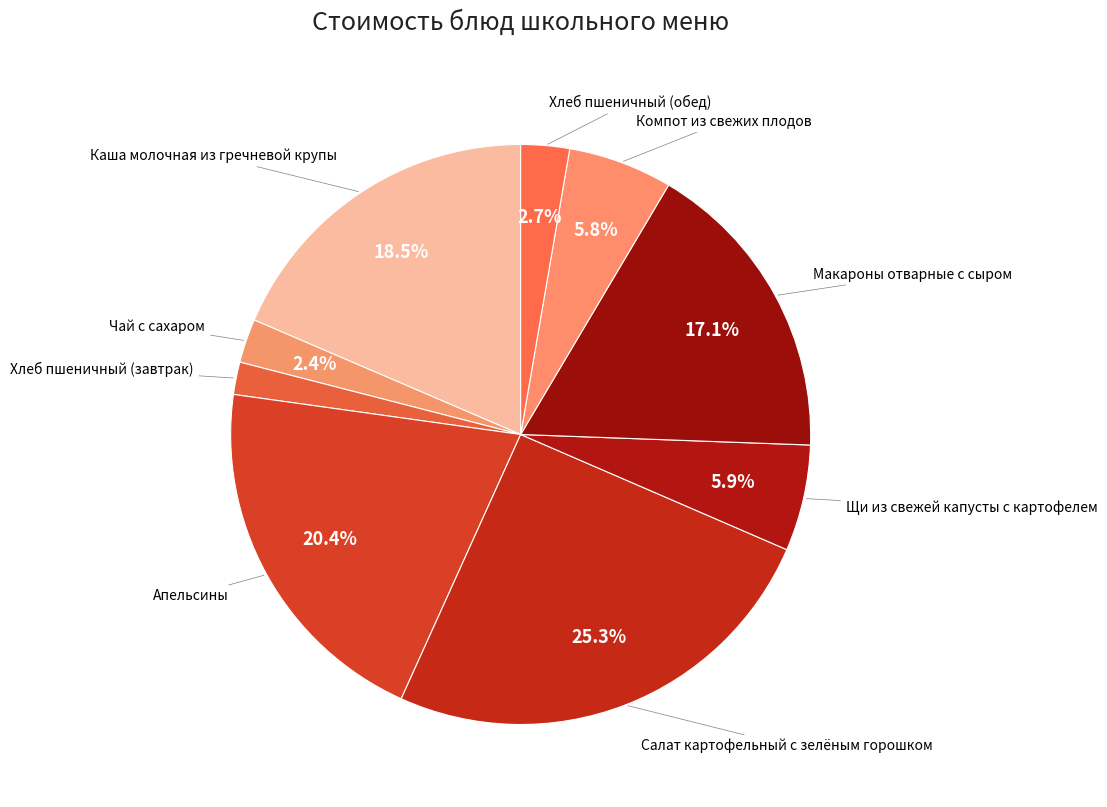

Which slice is the smallest?

Хлеб пшеничный (завтрак)